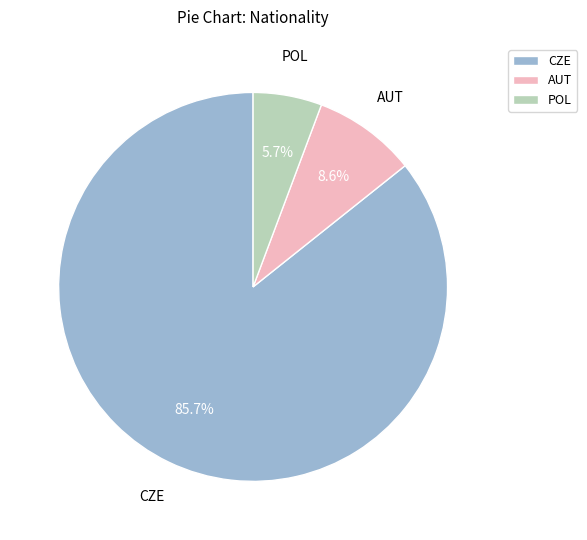

Which slice is the largest?

CZE